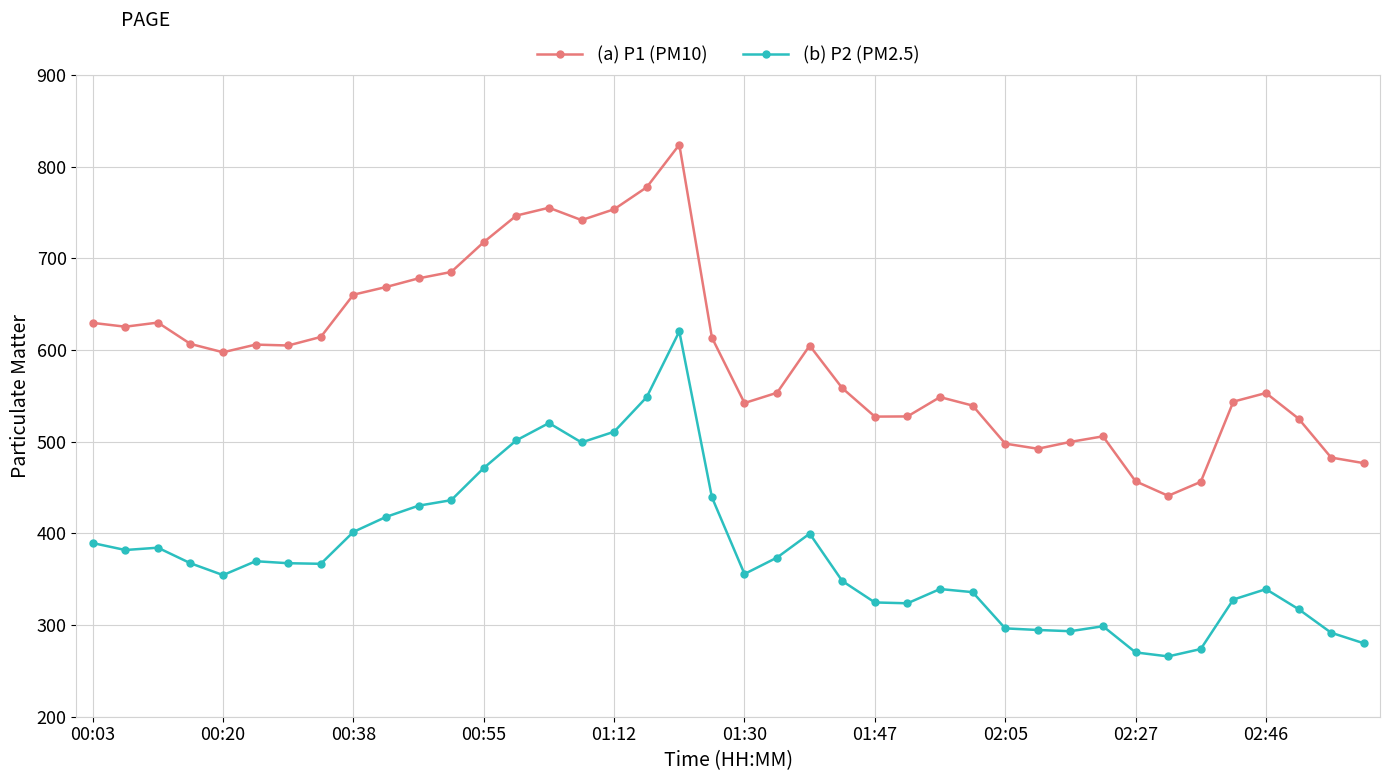

What is the difference between the second highest and minimum values in the (a) P1 (PM10) series?

336.6